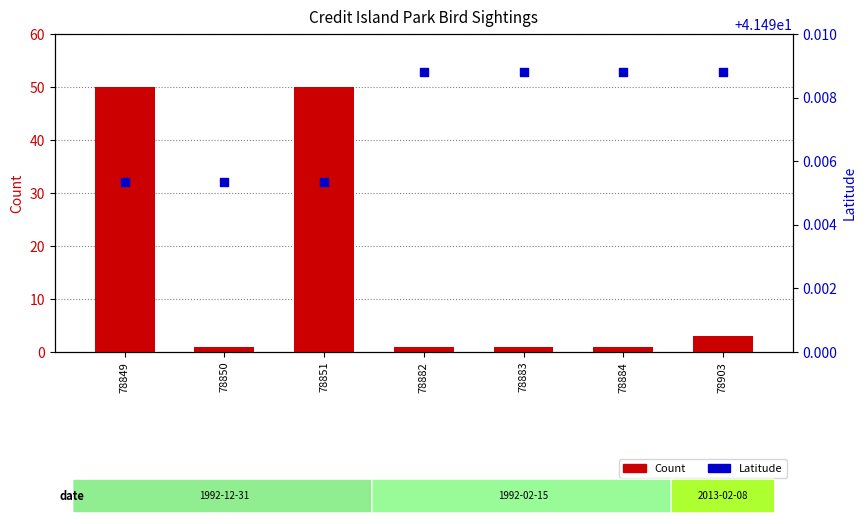

At how many categories does at least one series exceed 24?

7